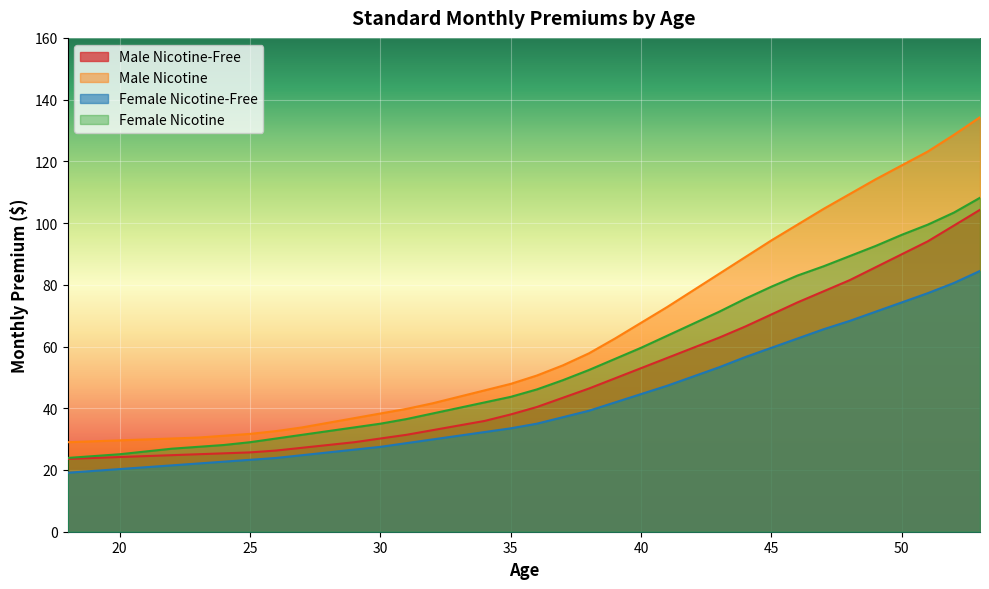

What is the average value of the Male Nicotine series?

63.3